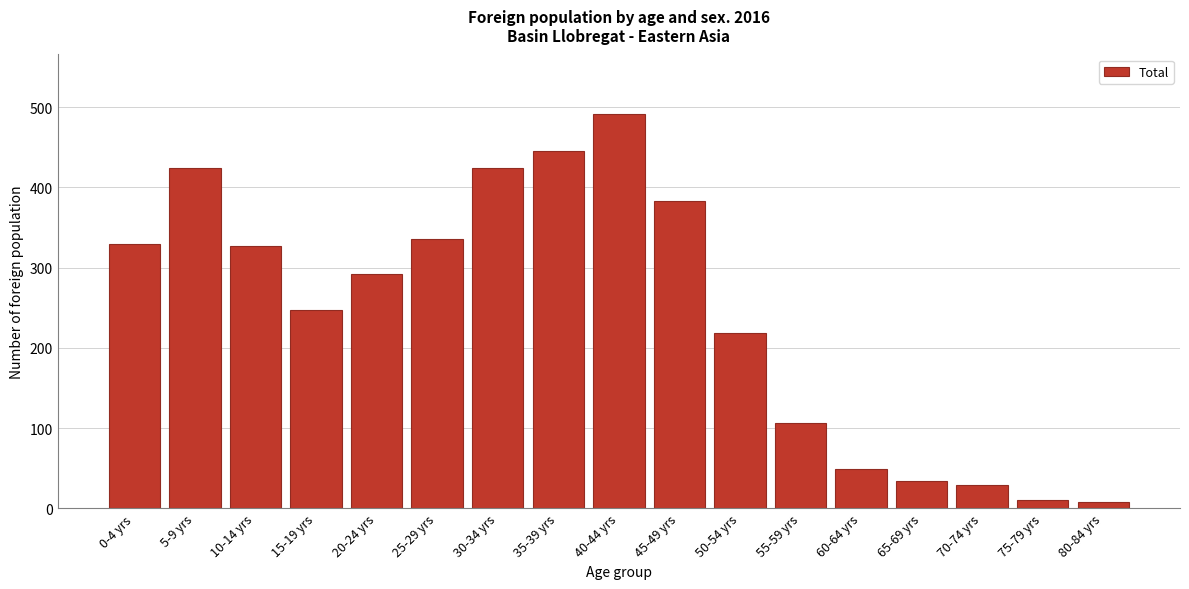

What is the sum of all values?

4155